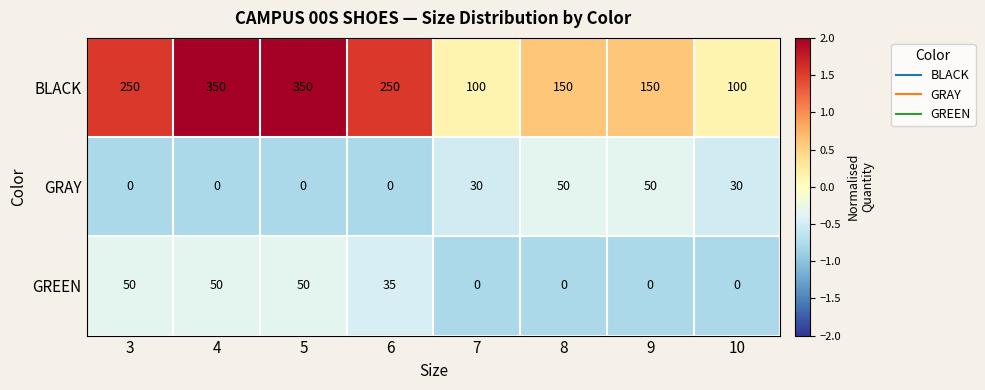

Reading left to right, what are all the values shown in this chart?

BLACK: 250	350	350	250	100	150	150	100
GRAY: 0	0	0	0	30	50	50	30
GREEN: 50	50	50	35	0	0	0	0